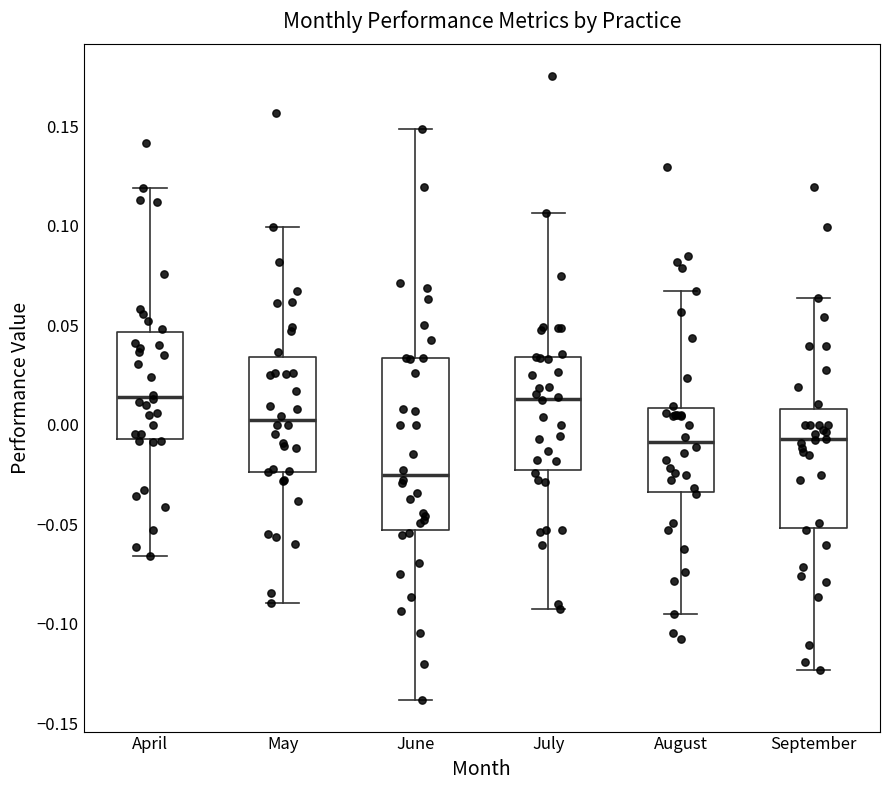

Reading left to right, read every box against the y-axis: the position of its median line, the range the box covers, and the ends of its whiskers. The values are not printed on the chart, so give them approximately, as read against the axis.

April: median 0.015, box -0.005 to 0.045, whiskers -0.065 to 0.120
May: median 0.000, box -0.025 to 0.035, whiskers -0.090 to 0.100
June: median -0.025, box -0.055 to 0.035, whiskers -0.140 to 0.150
July: median 0.015, box -0.025 to 0.035, whiskers -0.095 to 0.105
August: median -0.010, box -0.035 to 0.010, whiskers -0.095 to 0.065
September: median -0.005, box -0.050 to 0.010, whiskers -0.125 to 0.065